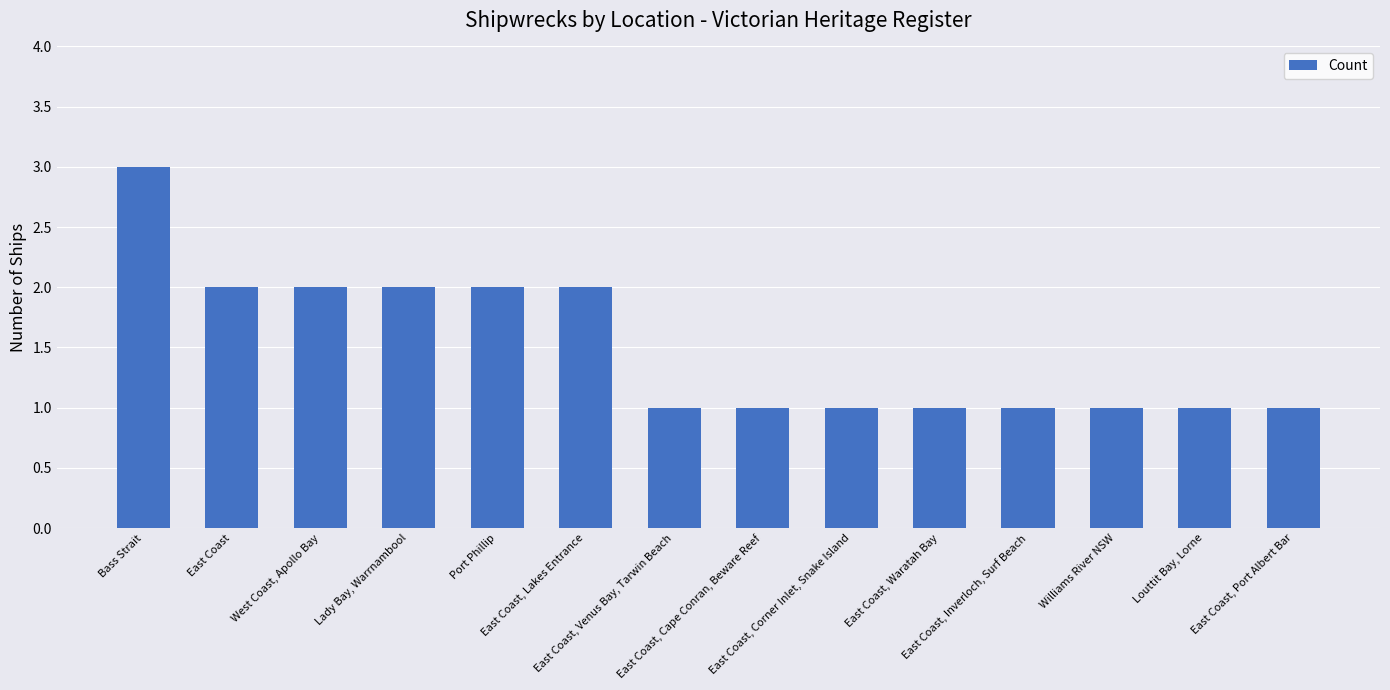

What position from the right is Williams River NSW?

3